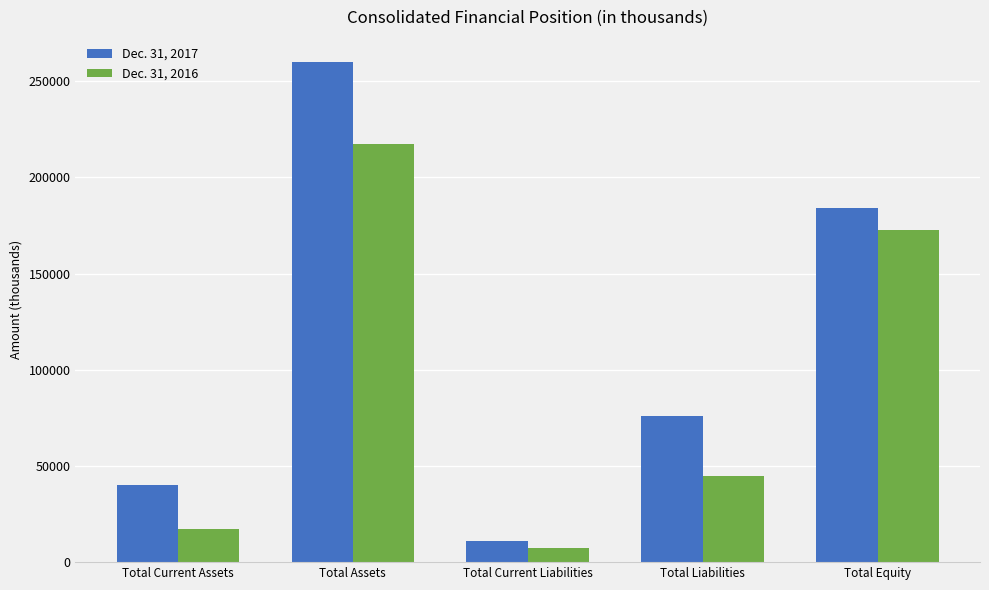

Which category has the highest value in the Dec. 31, 2016 series?

Total Assets